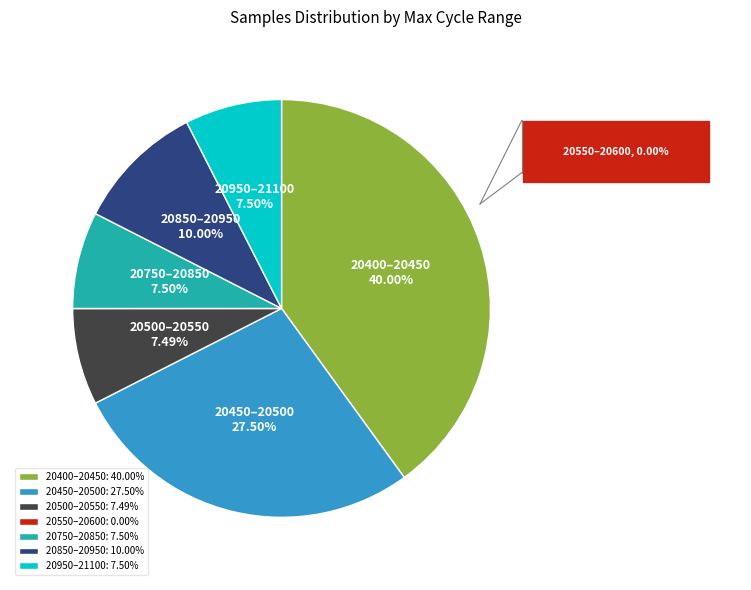

Is the sum of 20850–20950: 10.00% and 20500–20550: 7.49% greater than half?

No